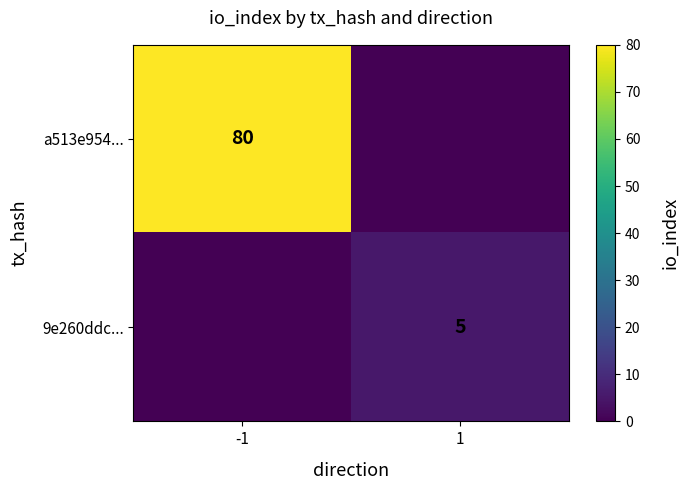

The value of a513e954... at -1 is 80. True or false?

True